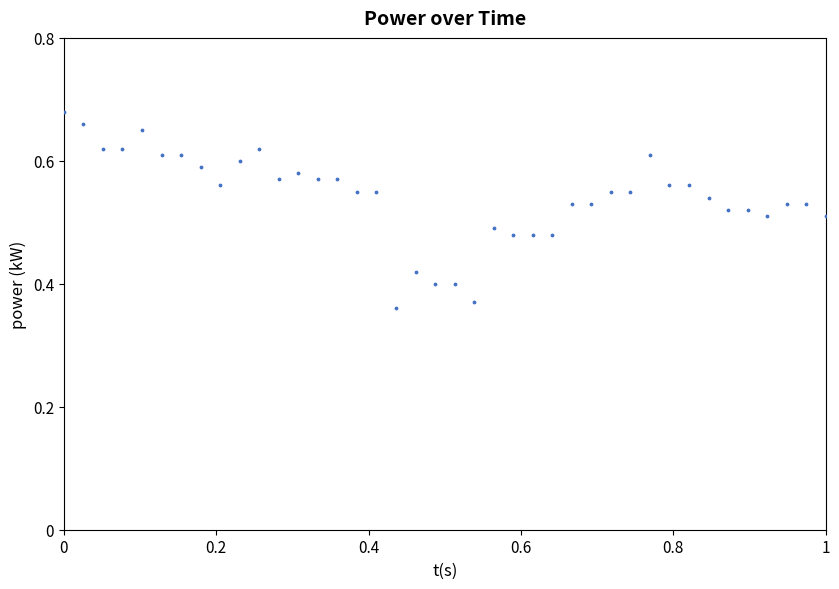

What is the range of Y values (max minus min)?

0.3